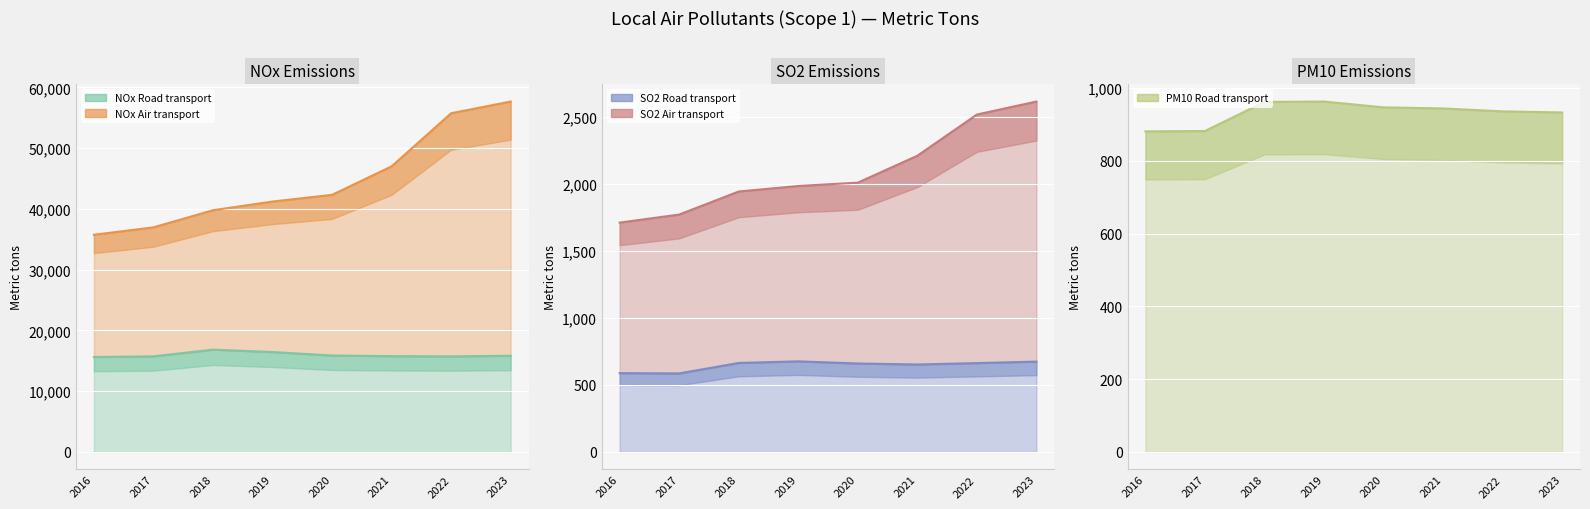

True or false: SO2 Road transport and PM10 Road transport intersect in this chart.

False